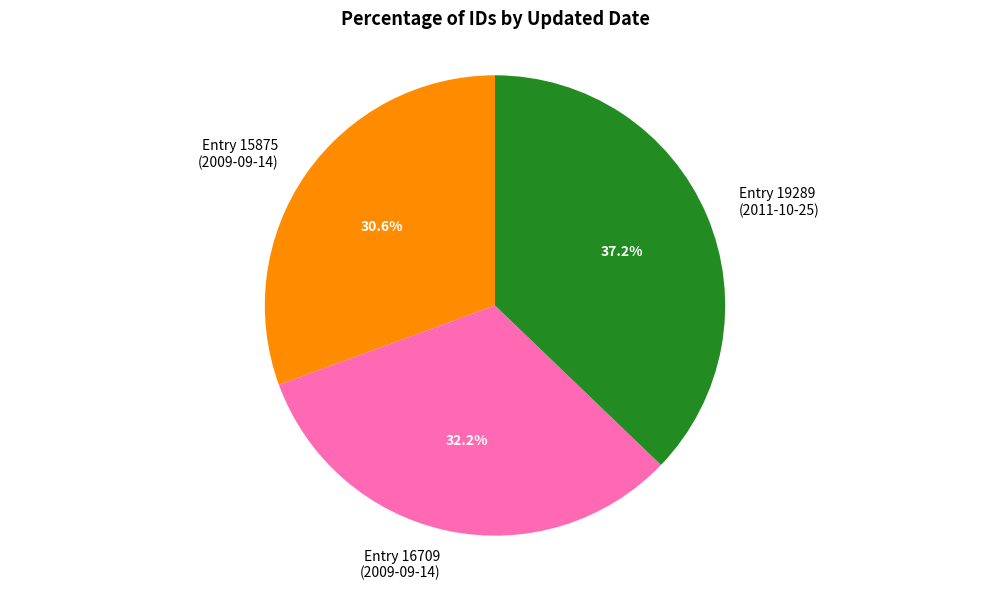

Is the sum of Entry 15875 (2009-09-14) and Entry 19289 (2011-10-25) greater than half?

Yes